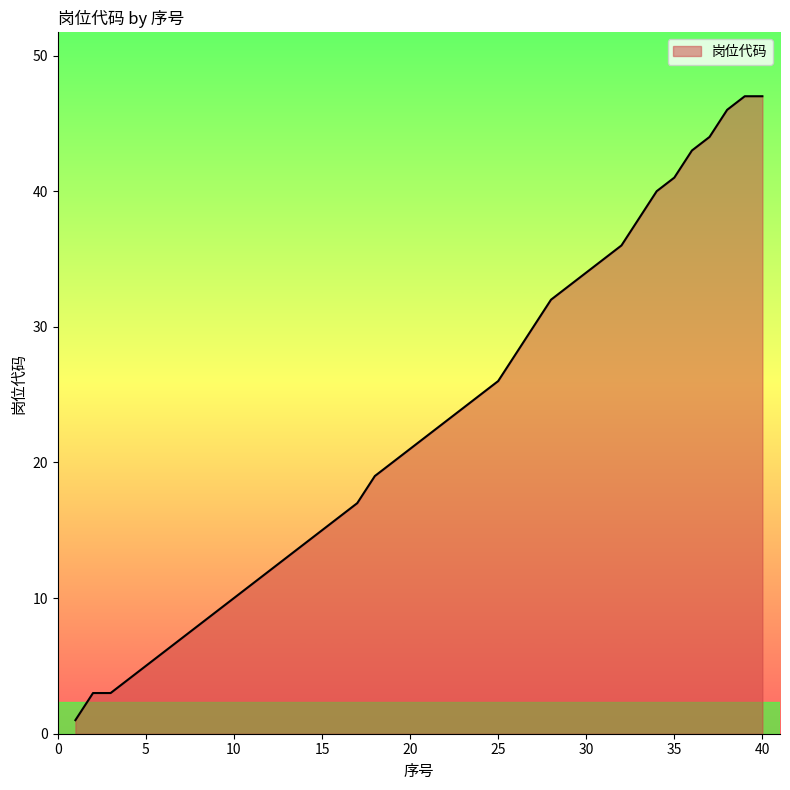

List the labels in order of value, smallest first.

1, 2, 3, 4, 5, 6, 7, 8, 9, 10, 11, 12, 13, 14, 15, 16, 17, 18, 19, 20, 21, 22, 23, 24, 25, 26, 27, 28, 29, 30, 31, 32, 33, 34, 35, 36, 37, 38, 39, 40